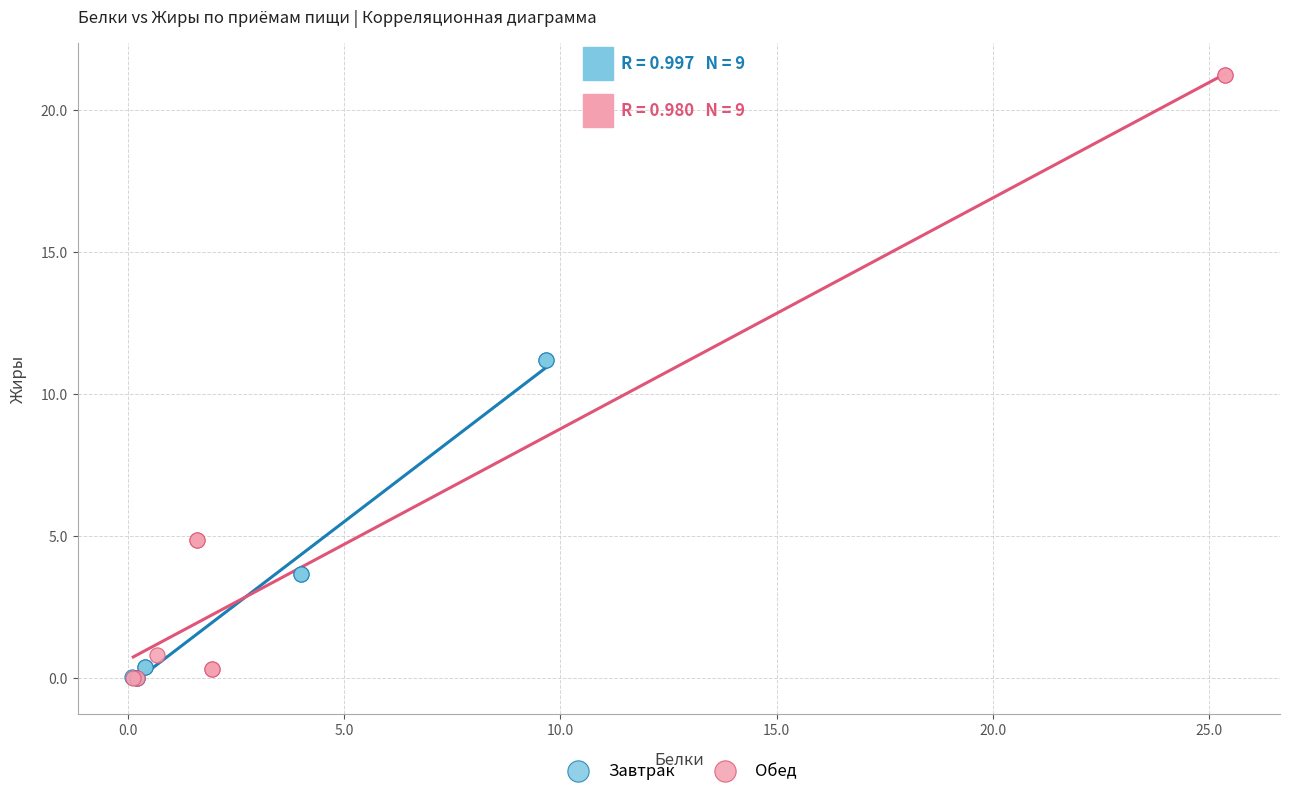

Which series has the widest spread of Y values?

Обед